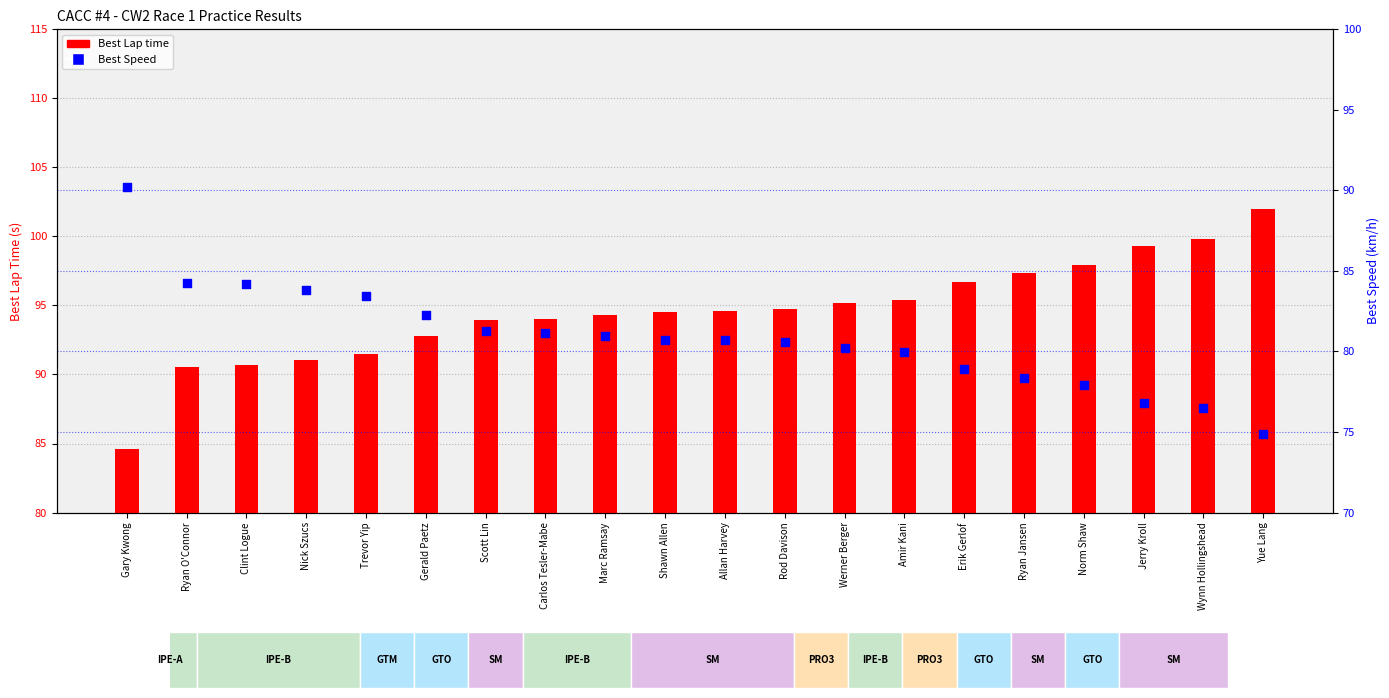

Which series reaches the maximum Y coordinate?

Best Lap time